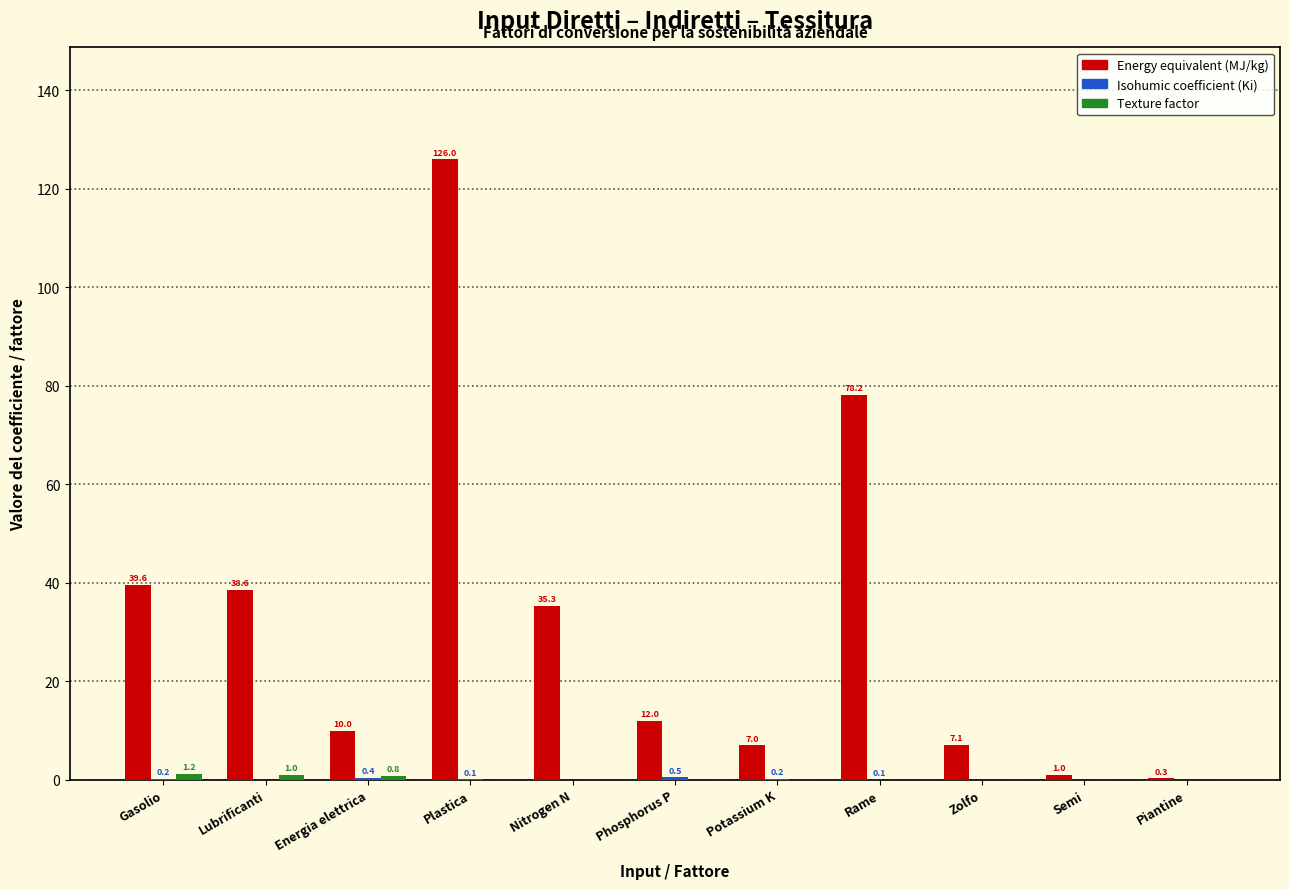

Between Gasolio and Rame, which series saw the biggest shift?

Energy equivalent (MJ/kg)